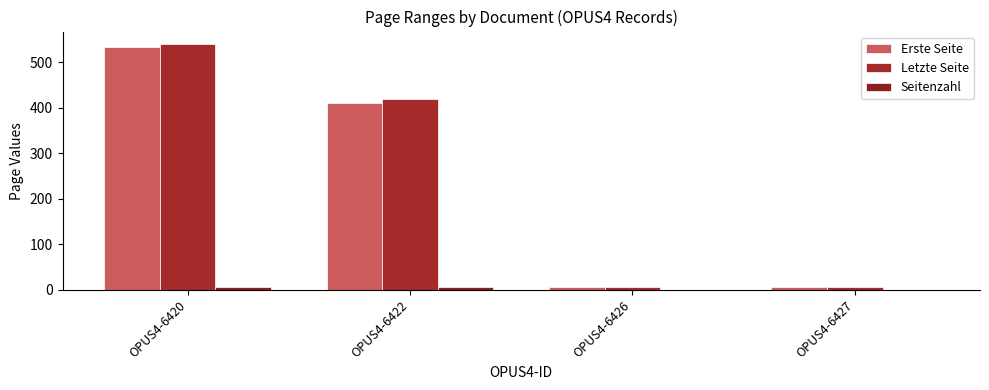

What are all the series names shown in the legend?

Erste Seite, Letzte Seite, Seitenzahl